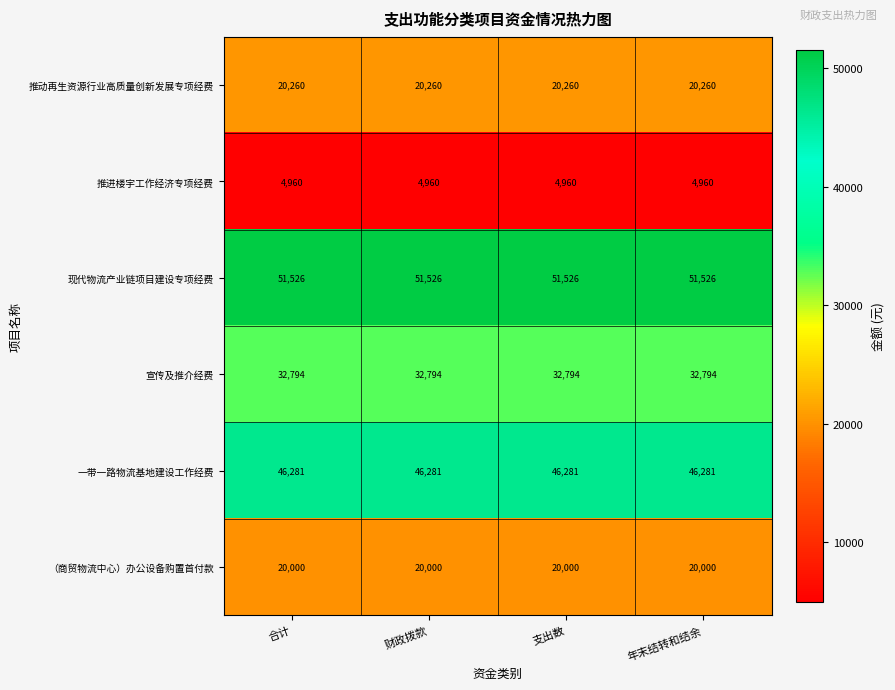

What is the approximate value of 推进楼宇工作经济专项经费 at 年末结转和结余?

4960